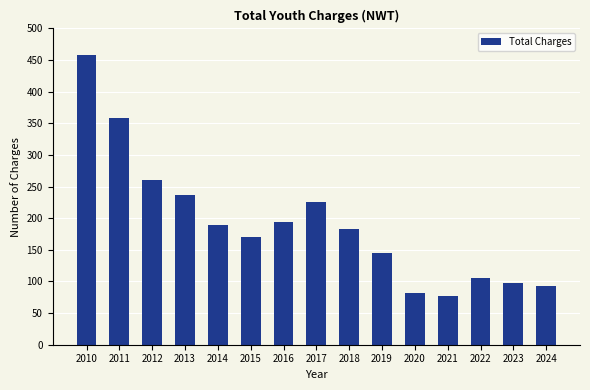

Reading left to right, extract all data points from this chart.

2010=458	2011=359	2012=261	2013=236	2014=189	2015=171	2016=194	2017=225	2018=183	2019=145	2020=82	2021=77	2022=105	2023=98	2024=93